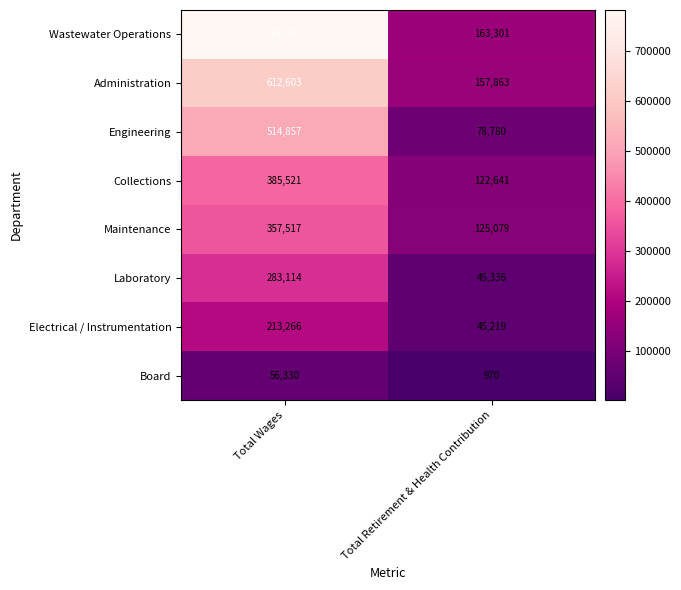

Reading left to right, transcribe all the data shown in this chart.

Wastewater Operations: 781782	163301
Administration: 612603	157863
Engineering: 514857	78780
Collections: 385521	122641
Maintenance: 357517	125079
Laboratory: 283114	45336
Electrical / Instrumentation: 213266	45219
Board: 56330	970